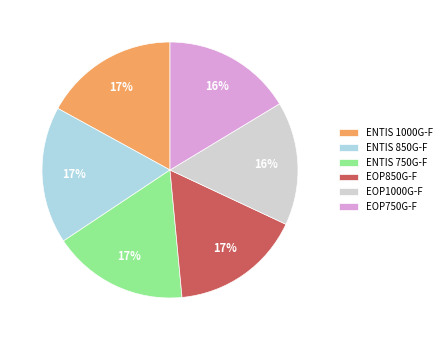

Count the number of slices in the pie.

6